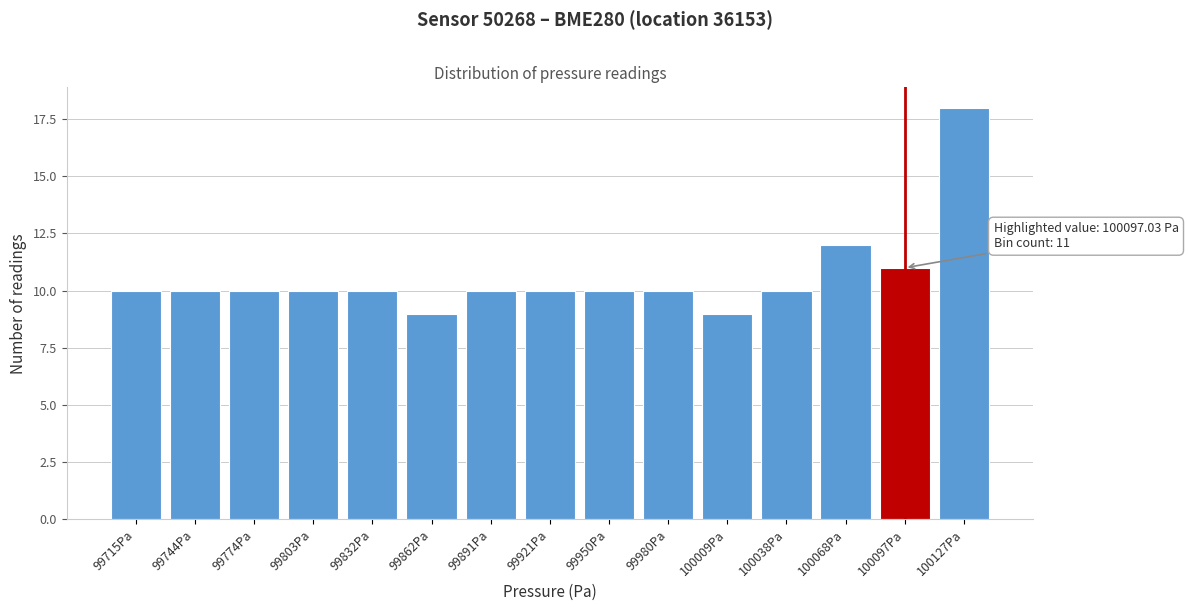

Reading right to left, what are all the values shown in this chart?

18	11	12	10	9	10	10	10	10	9	10	10	10	10	10